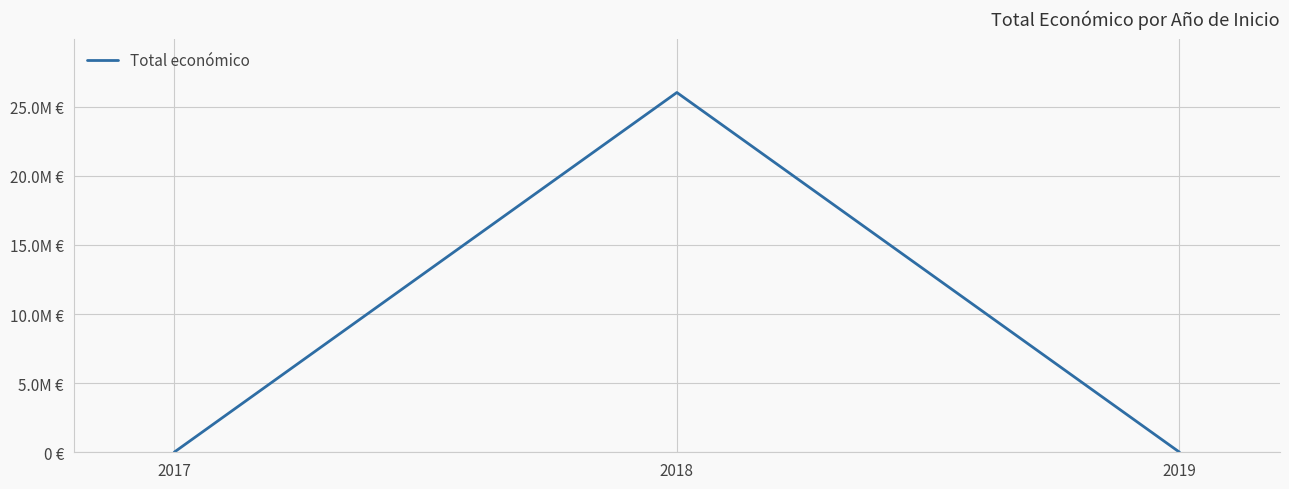

Is this an area chart (filled region under the line)?

No